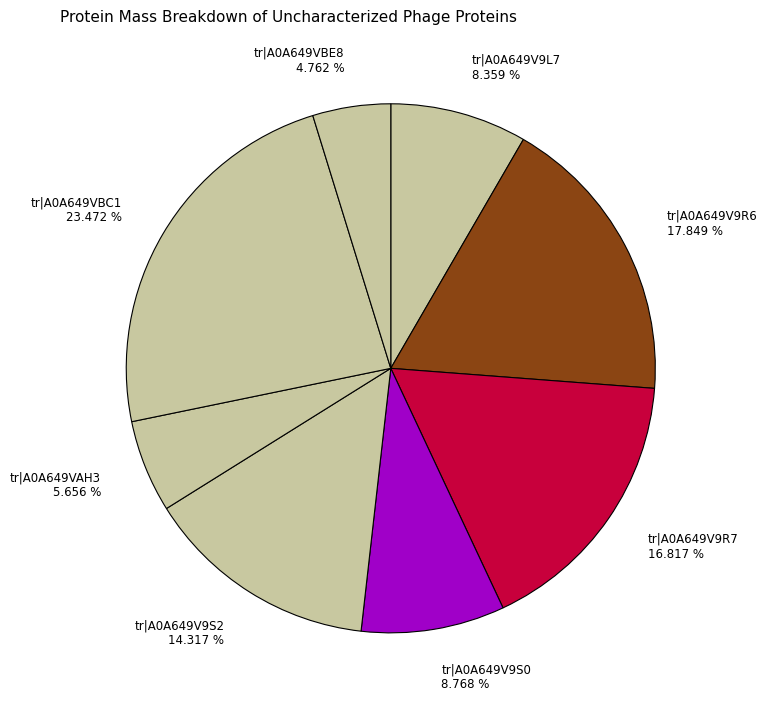

Which slice is the smallest?

tr|A0A649VBE8